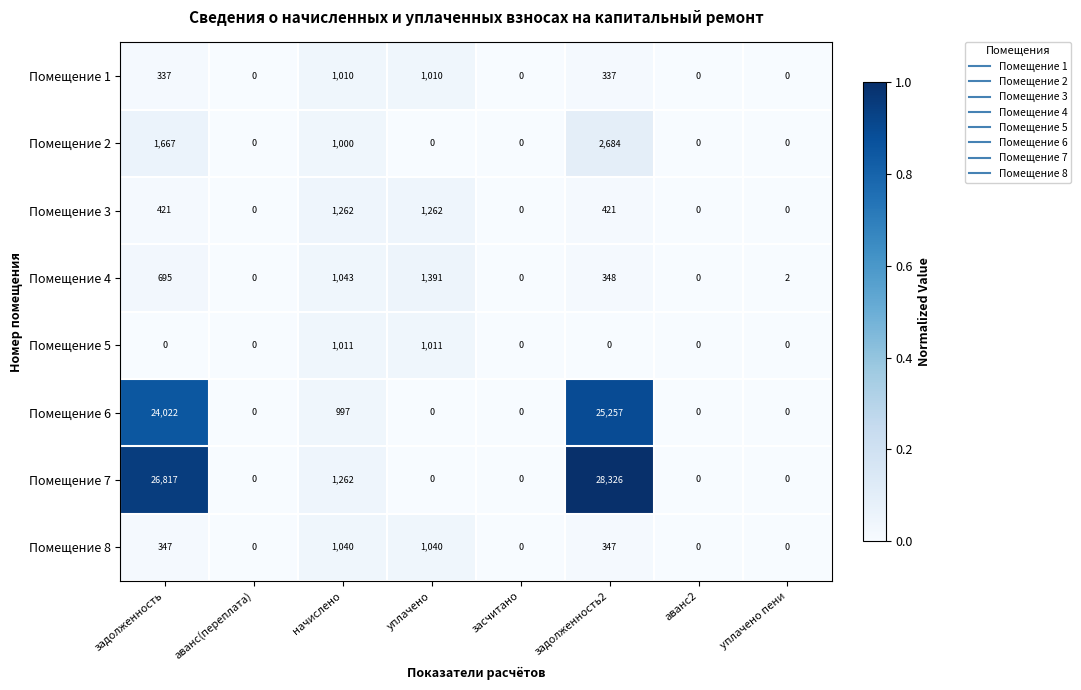

At which category does the chart reach its peak across all series?

задолженность2